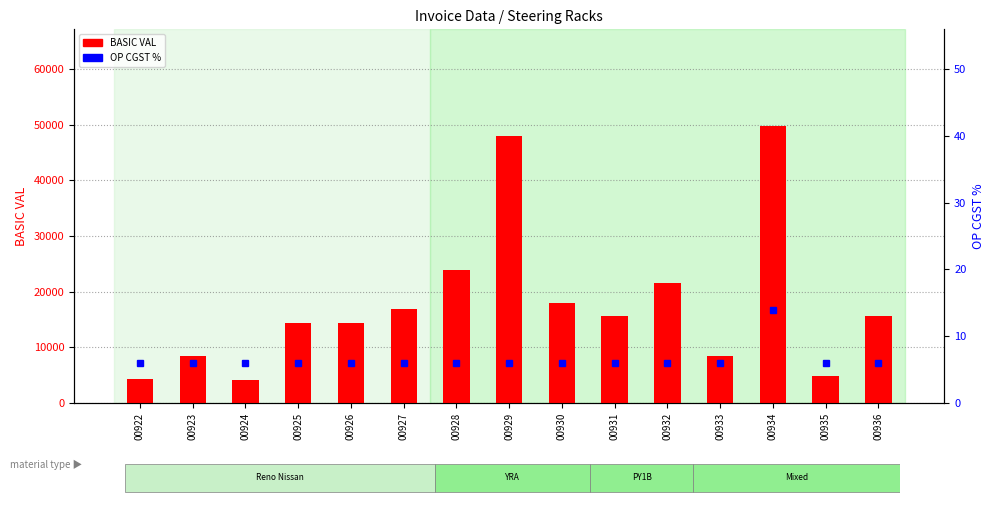

Reading right to left, what are all the values shown in this chart?

BASIC VAL: 00936=15683.3	00935=4788.8	00934=49702.0	00933=8475.0	00932=21600.0	00931=15537.5	00930=17958.0	00929=47888.0	00928=23944.0	00927=16950.0	00926=14400.0	00925=14400.0	00924=4096.2	00923=8475.0	00922=4378.8
OP CGST %: 00936=6.0	00935=6.0	00934=14.0	00933=6.0	00932=6.0	00931=6.0	00930=6.0	00929=6.0	00928=6.0	00927=6.0	00926=6.0	00925=6.0	00924=6.0	00923=6.0	00922=6.0